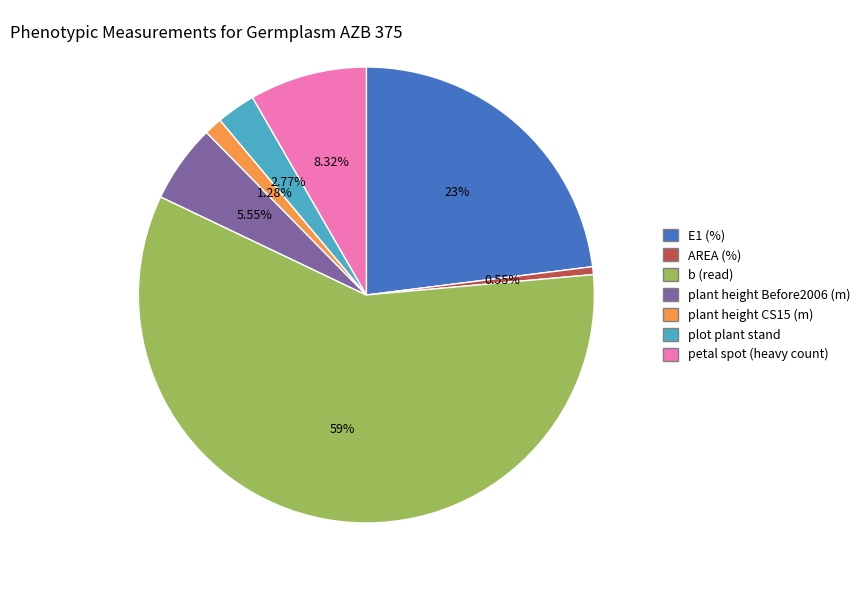

True or false: petal spot (heavy count) accounts for 15% of the total.

False